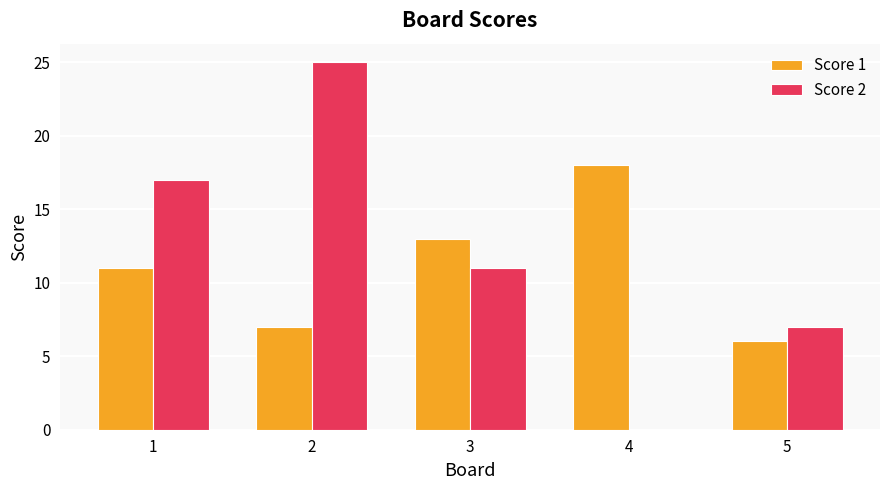

What is the sum of all Score 2 values?

60